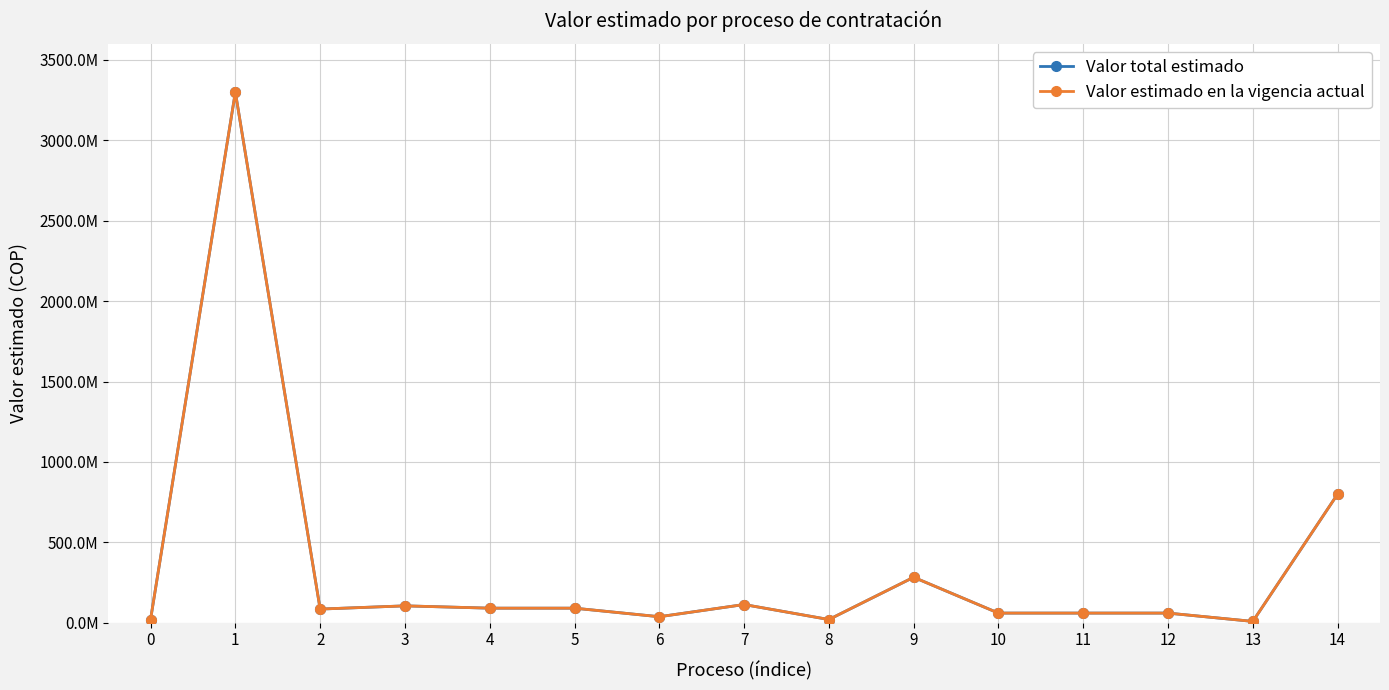

Is this an area chart (filled region under the line)?

No